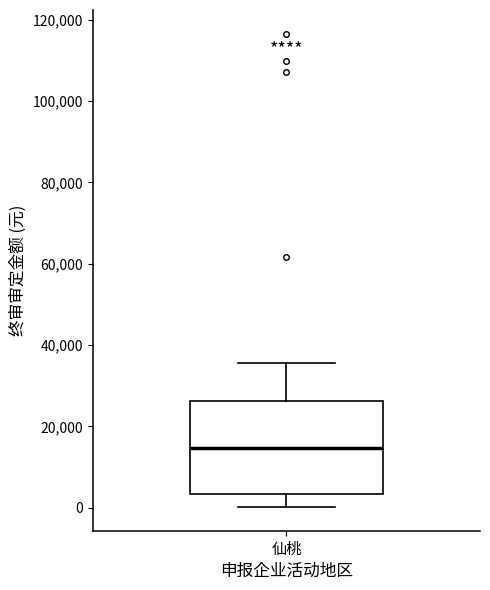

Read this box plot against the y-axis: the position of the median line, the range covered by the box, and the ends of both whiskers. The values are not printed on the chart, so give them approximately, as read against the axis.

median 14000, box 4000 to 26000, whiskers 0 to 36000